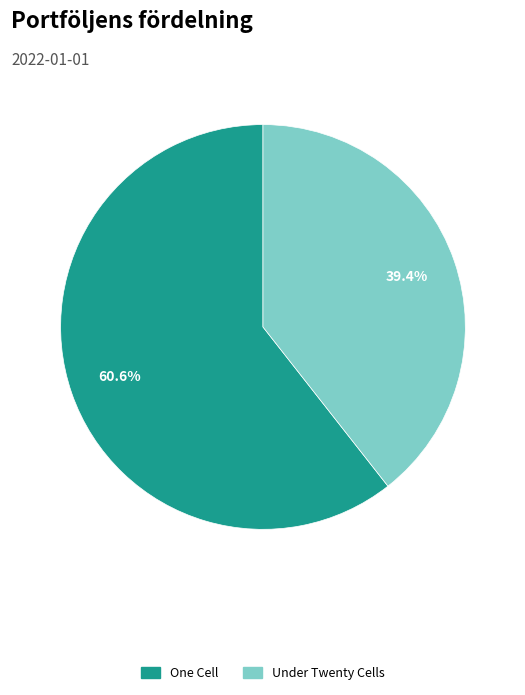

What is the smallest slice in the pie chart?

Under Twenty Cells